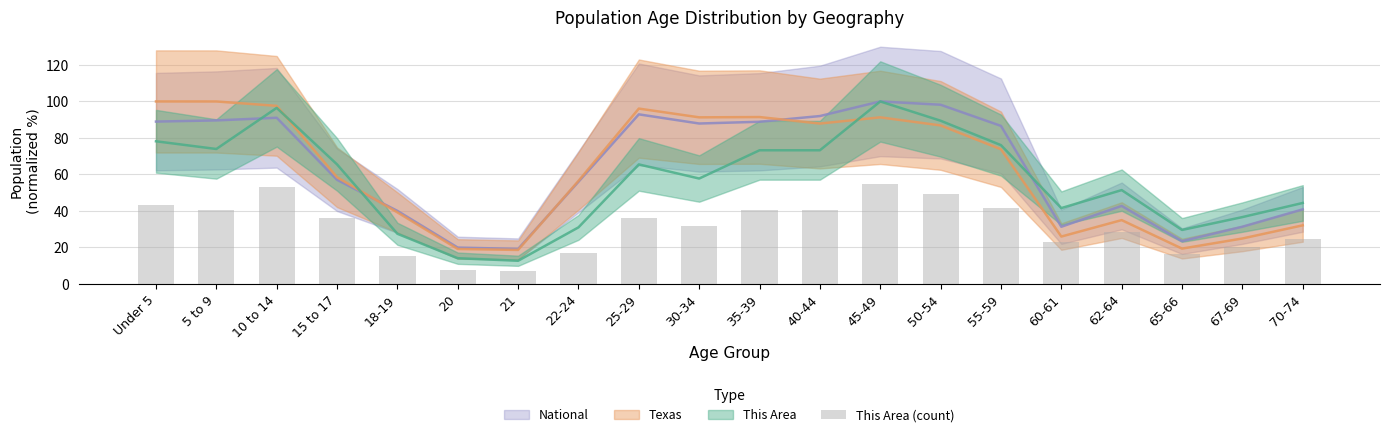

What is the difference between the maximum and minimum values?

48.0